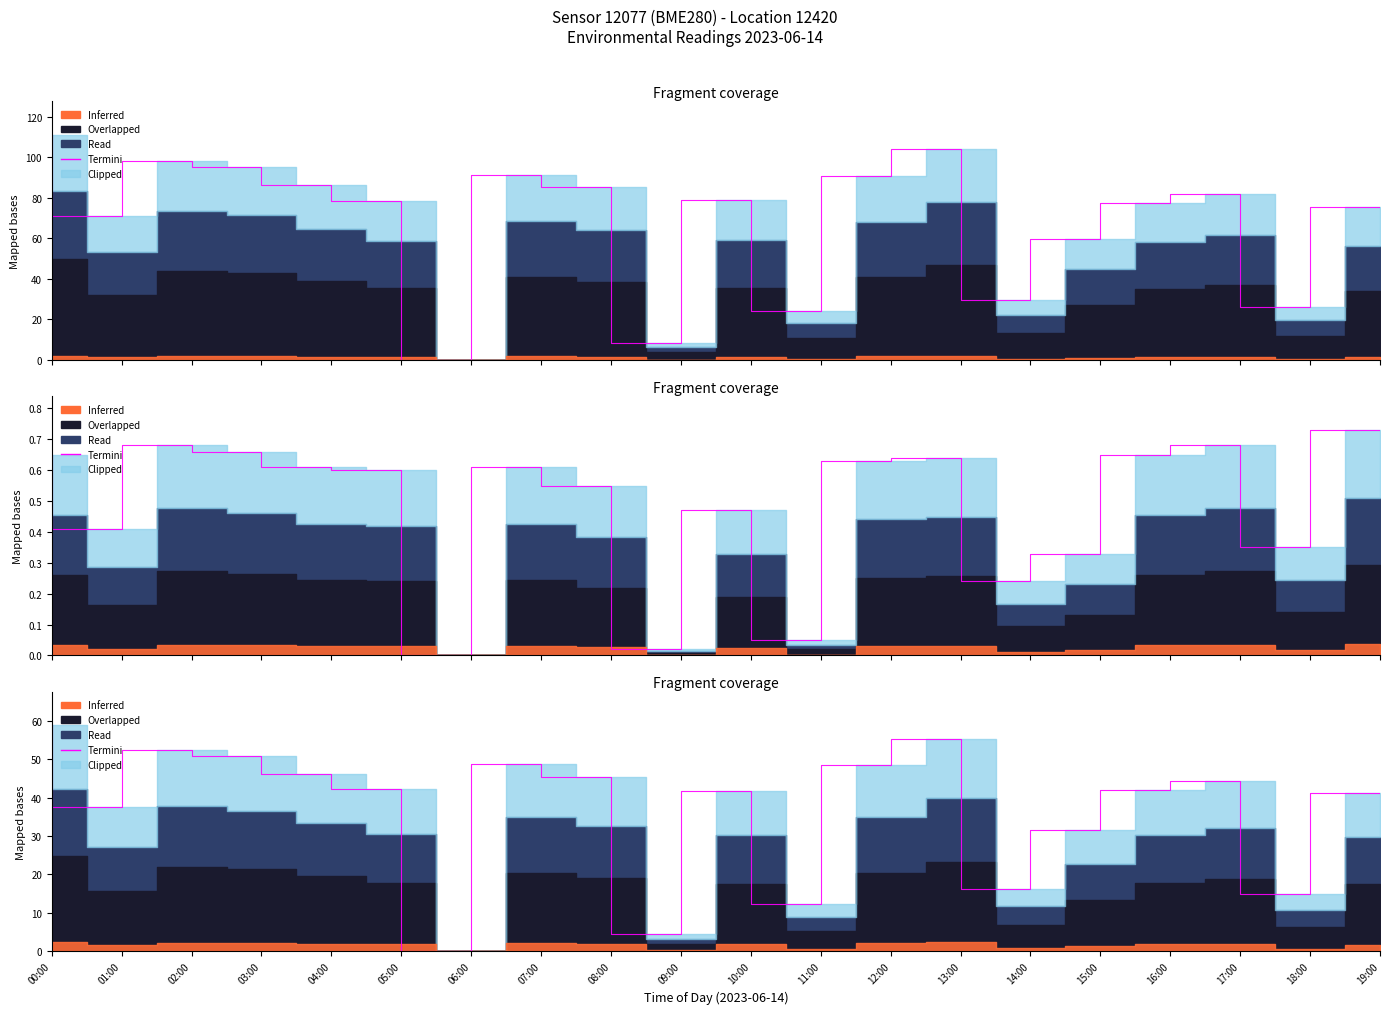

At which label does the data first exceed 42?

00:00